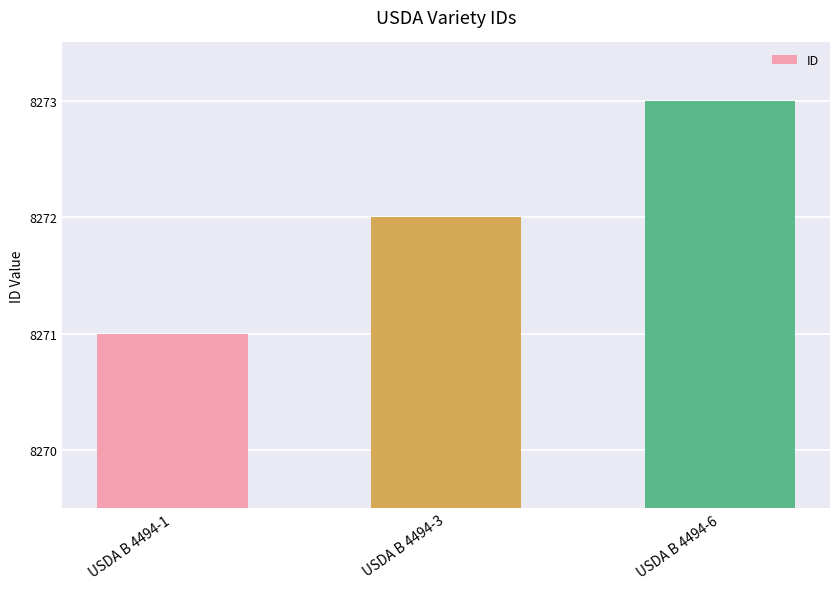

What is the approximate value at USDA B 4494-3?

8272